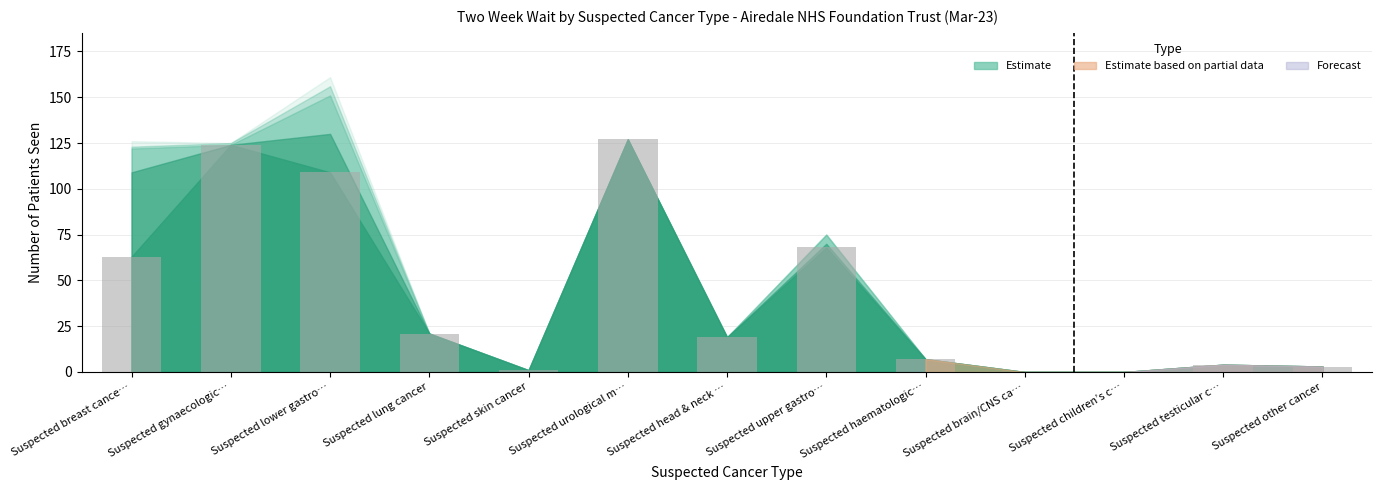

What is the maximum value shown in the chart?

127